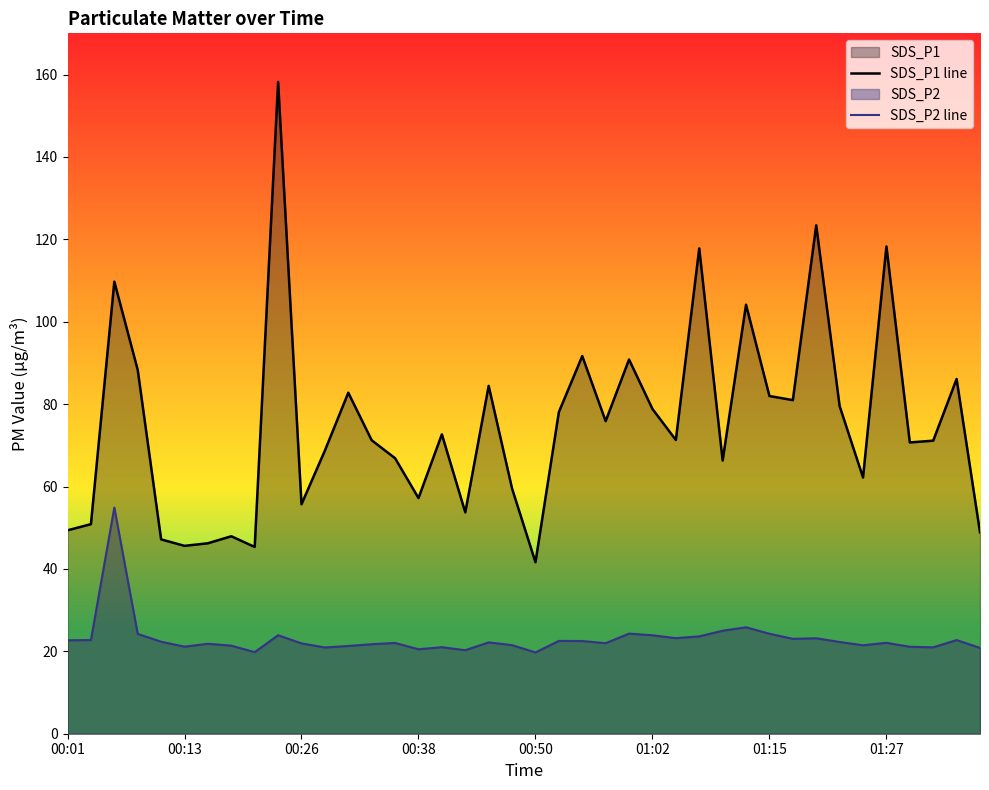

Which series has the widest spread of values?

SDS_P1 line